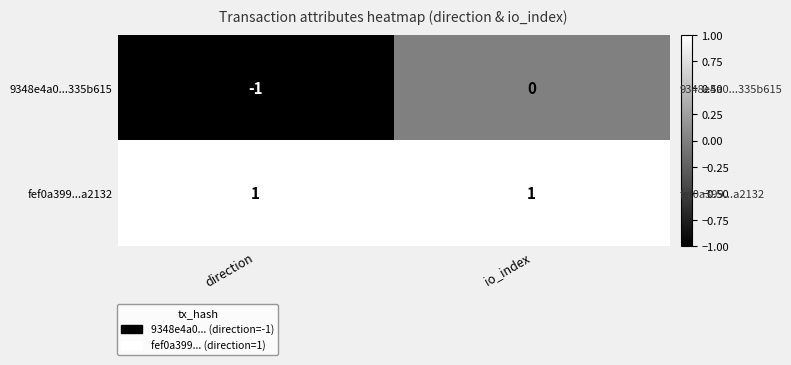

How many categories are shown in the chart?

2